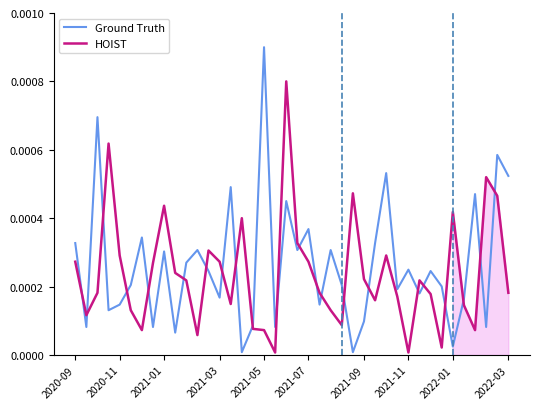

List the labels in order of HOIST value, smallest first.

18, 30, 33, 11, 2021-09, 17, 36, 16, 24, 2020-11, 2021-07, 23, 35, 14, 27, 29, 32, 2021-01, 22, 39, 10, 31, 26, 2022-03, 2021-11, 2020-09, 13, 21, 2021-05, 28, 12, 20, 15, 34, 2022-01, 38, 25, 37, 2021-03, 19